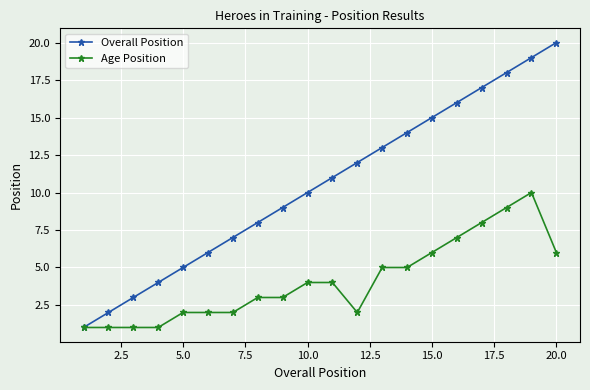

True or false: Overall Position has more than 2 interior local peaks.

False